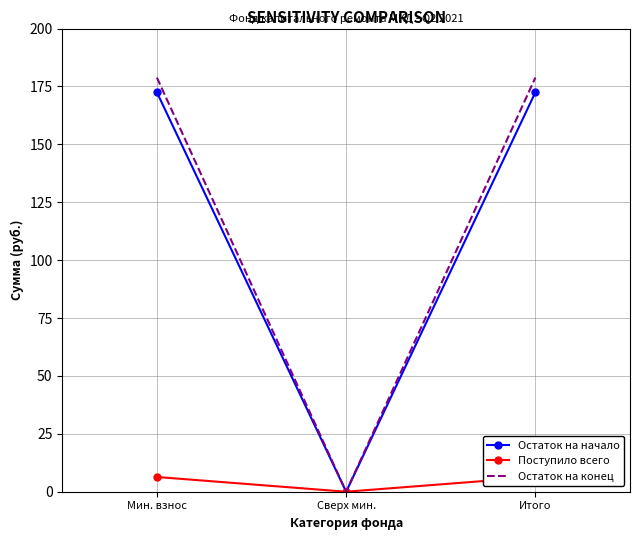

Reading right to left, transcribe all the data shown in this chart.

Остаток на начало: 172.5	0.0	172.5
Поступило всего: 6.4	0.0	6.4
Остаток на конец: 178.8	0.0	178.8